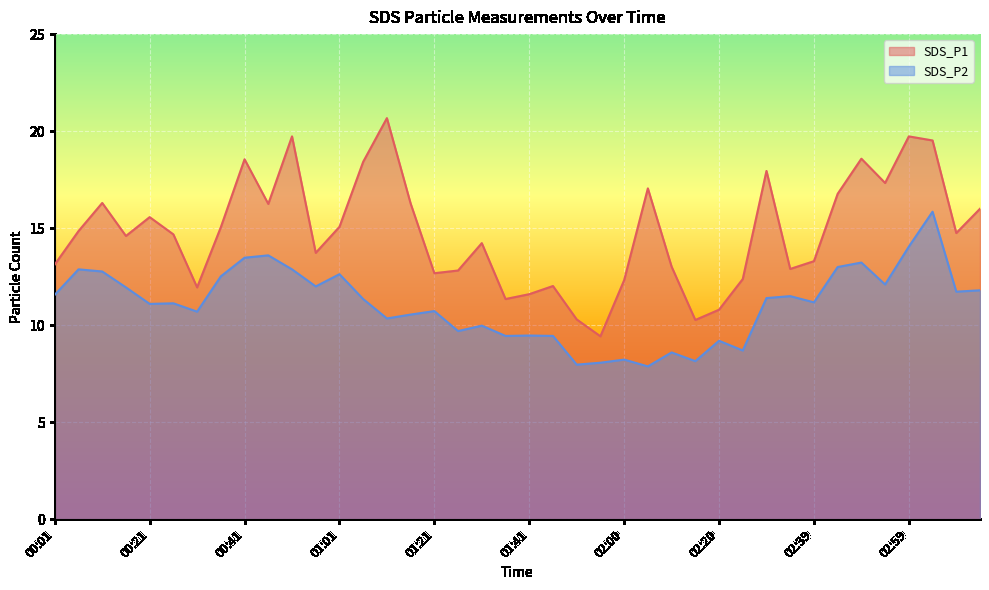

What is the total value across all series at 01:36?

20.8